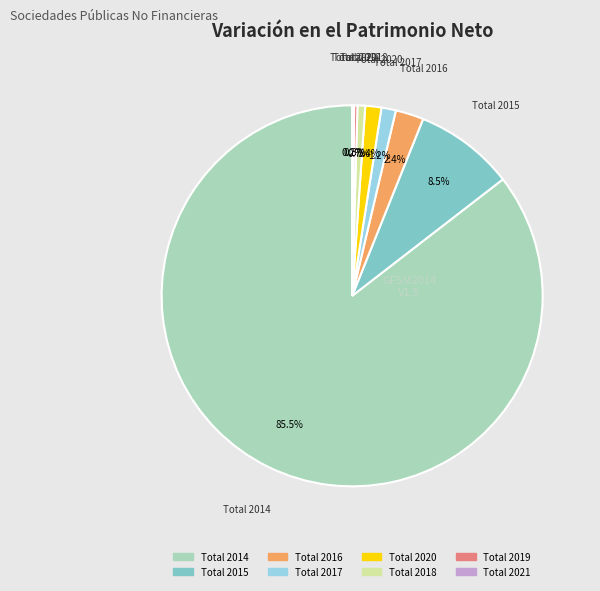

What is the majority slice?

Total 2014